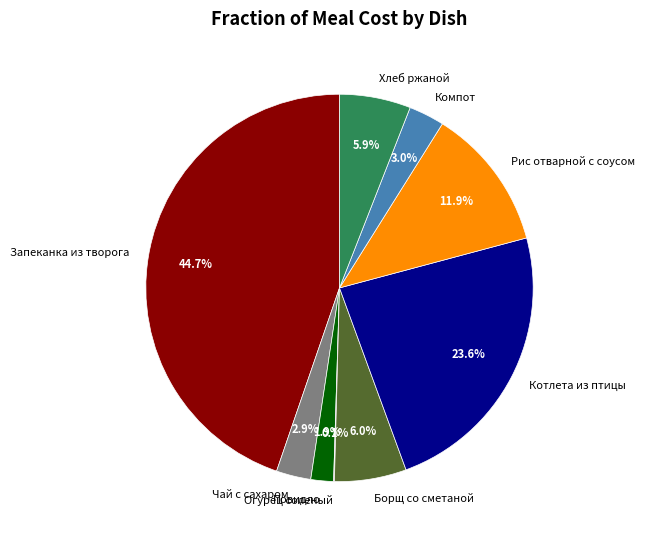

What is the ratio of the value at Рис отварной с соусом to the value at Повидло?

6.3